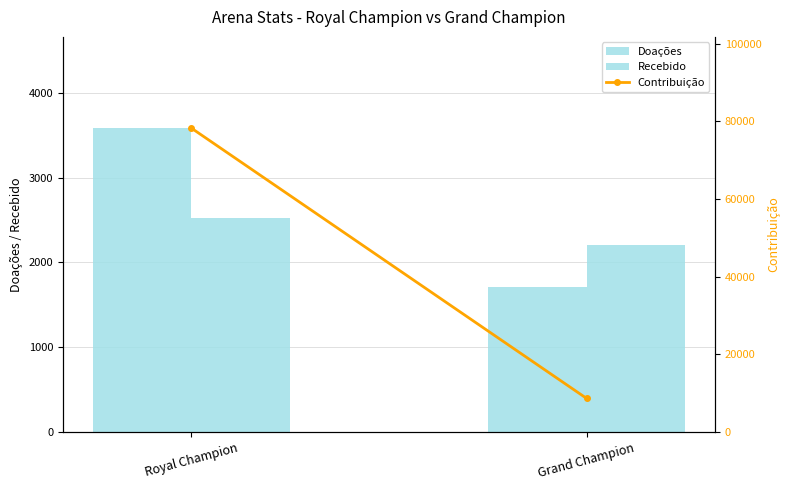

Reading left to right, transcribe all the data shown in this chart.

Doações: Royal Champion=3584	Grand Champion=1716
Recebido: Royal Champion=2520	Grand Champion=2200
Contribuição: Royal Champion=78300	Grand Champion=8690